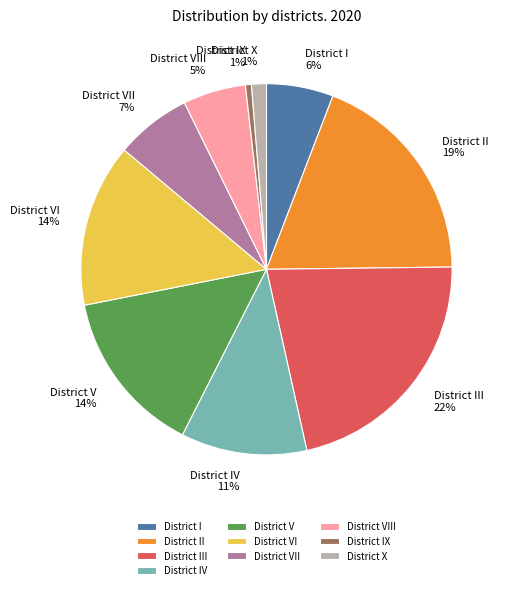

What percentage is the District IV slice, to the nearest percent?

11%